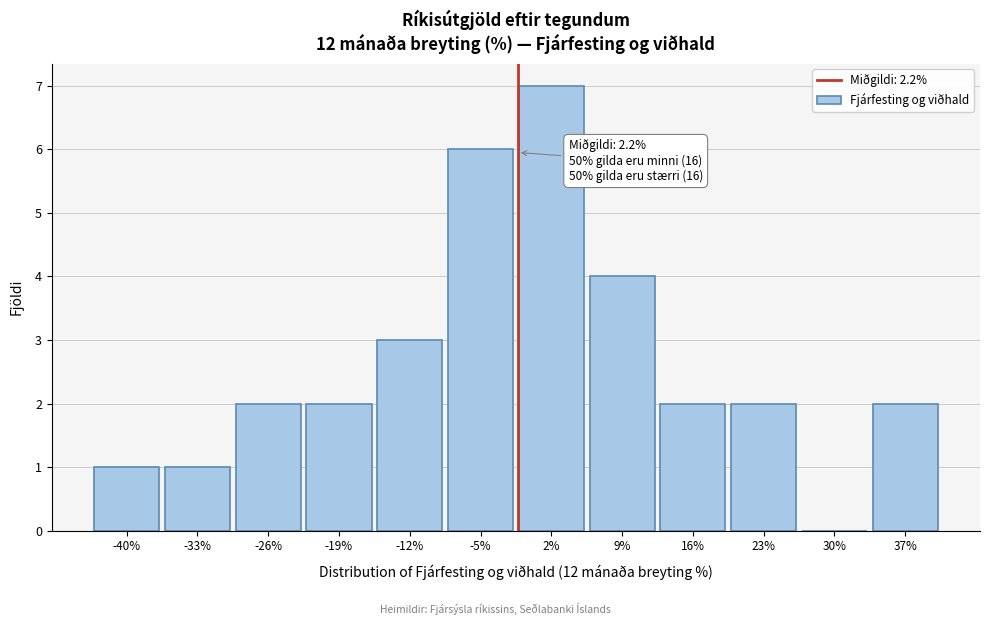

Reading left to right, what are all the values shown in this chart?

-40%=1	-33%=1	-26%=2	-19%=2	-12%=3	-5%=6	2%=7	9%=4	16%=2	23%=2	30%=0	37%=2